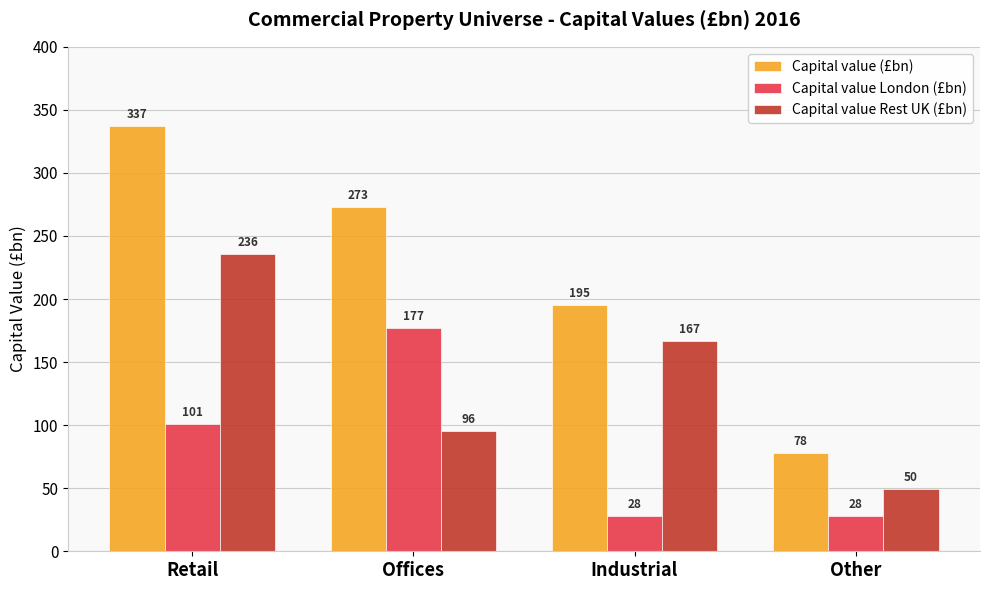

How many values in the Capital value London (£bn) series are below 100?

2